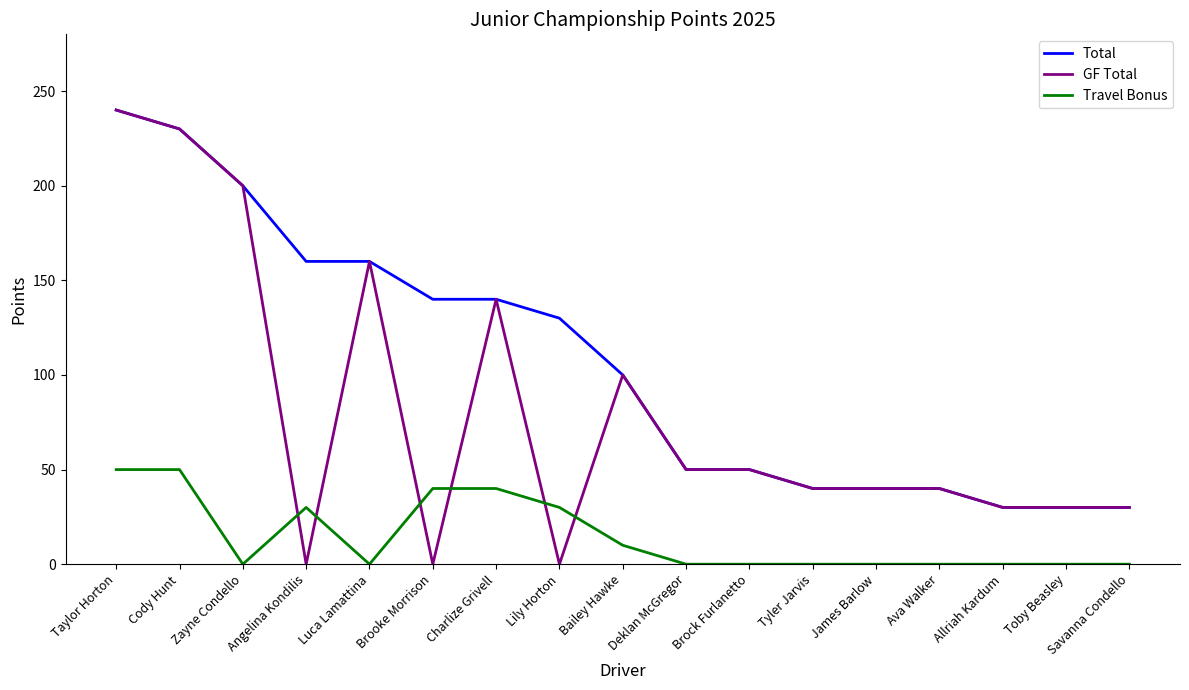

Reading left to right, what are all the values shown in this chart?

Total: Taylor Horton=240	Cody Hunt=230	Zayne Condello=200	Angelina Kondilis=160	Luca Lamattina=160	Brooke Morrison=140	Charlize Grivell=140	Lily Horton=130	Bailey Hawke=100	Deklan McGregor=50	Brock Furlanetto=50	Tyler Jarvis=40	James Barlow=40	Ava Walker=40	Allriah Kardum=30	Toby Beasley=30	Savanna Condello=30
GF Total: Taylor Horton=240	Cody Hunt=230	Zayne Condello=200	Angelina Kondilis=0	Luca Lamattina=160	Brooke Morrison=0	Charlize Grivell=140	Lily Horton=0	Bailey Hawke=100	Deklan McGregor=50	Brock Furlanetto=50	Tyler Jarvis=40	James Barlow=40	Ava Walker=40	Allriah Kardum=30	Toby Beasley=30	Savanna Condello=30
Travel Bonus: Taylor Horton=50	Cody Hunt=50	Zayne Condello=0	Angelina Kondilis=30	Luca Lamattina=0	Brooke Morrison=40	Charlize Grivell=40	Lily Horton=30	Bailey Hawke=10	Deklan McGregor=0	Brock Furlanetto=0	Tyler Jarvis=0	James Barlow=0	Ava Walker=0	Allriah Kardum=0	Toby Beasley=0	Savanna Condello=0